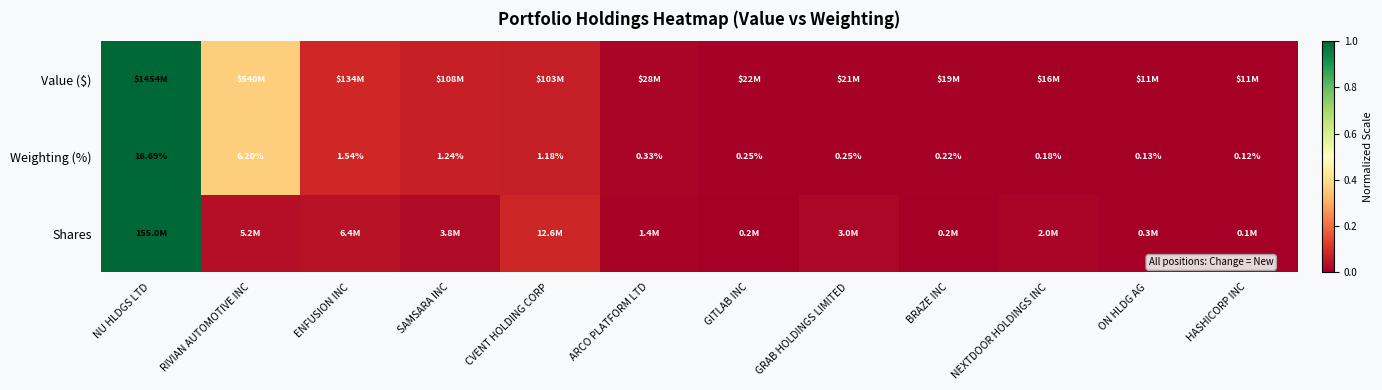

Which category has the lowest value in the Weighting (%) series?

HASHICORP INC